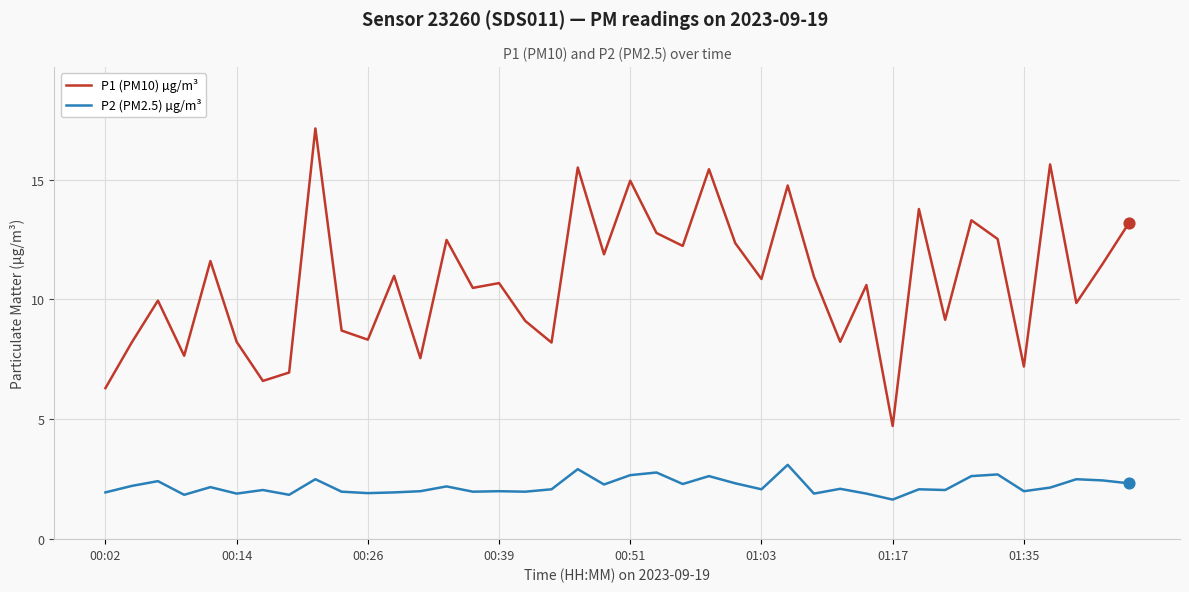

True or false: P1 (PM10) µg/m³ and P2 (PM2.5) µg/m³ intersect in this chart.

False